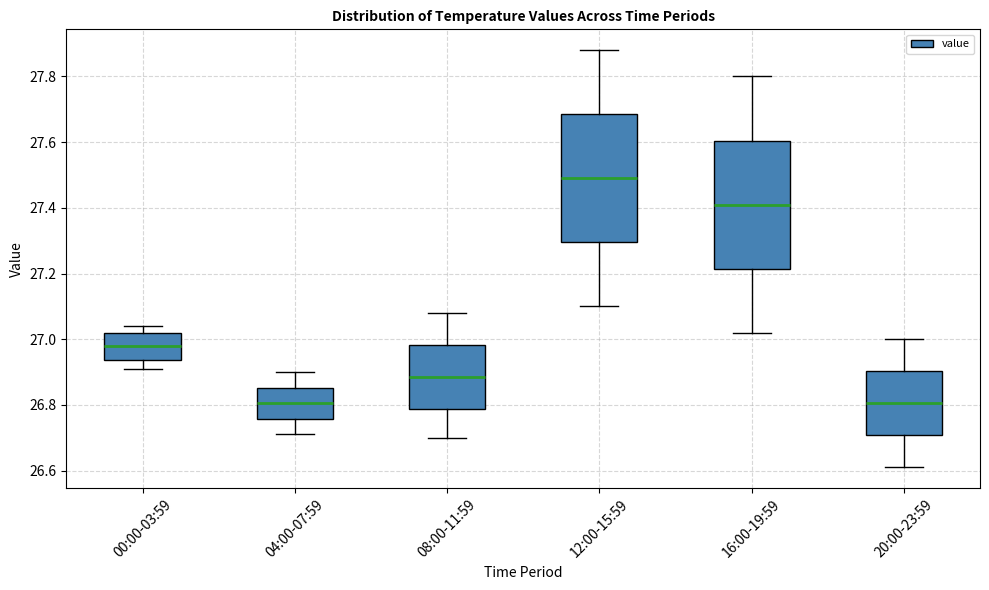

Reading left to right, transcribe this box plot: for each box, give where its median line is, the range the box spans, and where its two whiskers end, as read against the y-axis. The values are not printed on the chart, so give them approximately, as read against the axis.

00:00-03:59: median 26.98, box 26.94 to 27.02, whiskers 26.92 to 27.04
04:00-07:59: median 26.80, box 26.76 to 26.86, whiskers 26.72 to 26.90
08:00-11:59: median 26.88, box 26.78 to 26.98, whiskers 26.70 to 27.08
12:00-15:59: median 27.50, box 27.30 to 27.68, whiskers 27.10 to 27.88
16:00-19:59: median 27.42, box 27.22 to 27.60, whiskers 27.02 to 27.80
20:00-23:59: median 26.80, box 26.70 to 26.90, whiskers 26.62 to 27.00